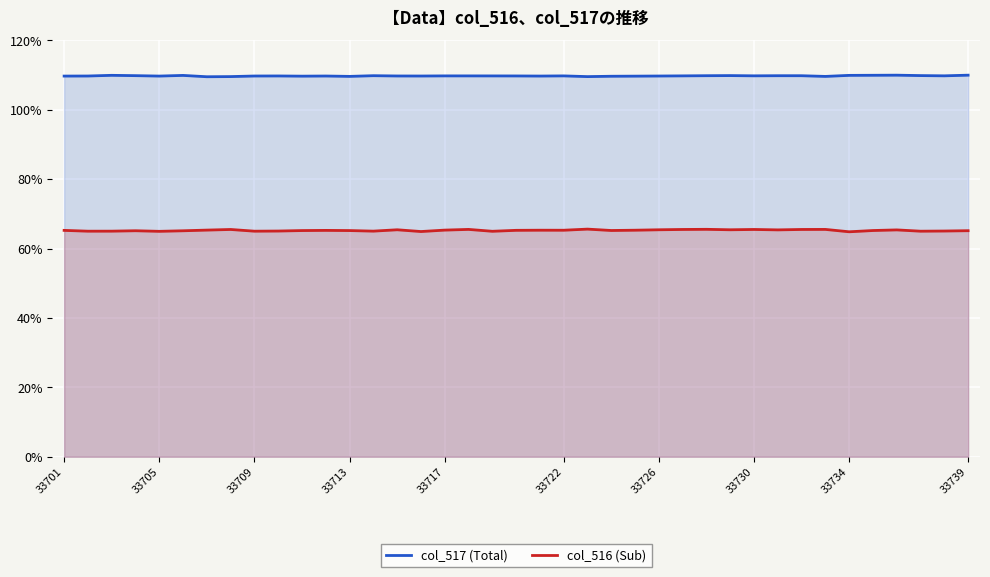

Which series has the largest total across all categories?

col_517 (Total)